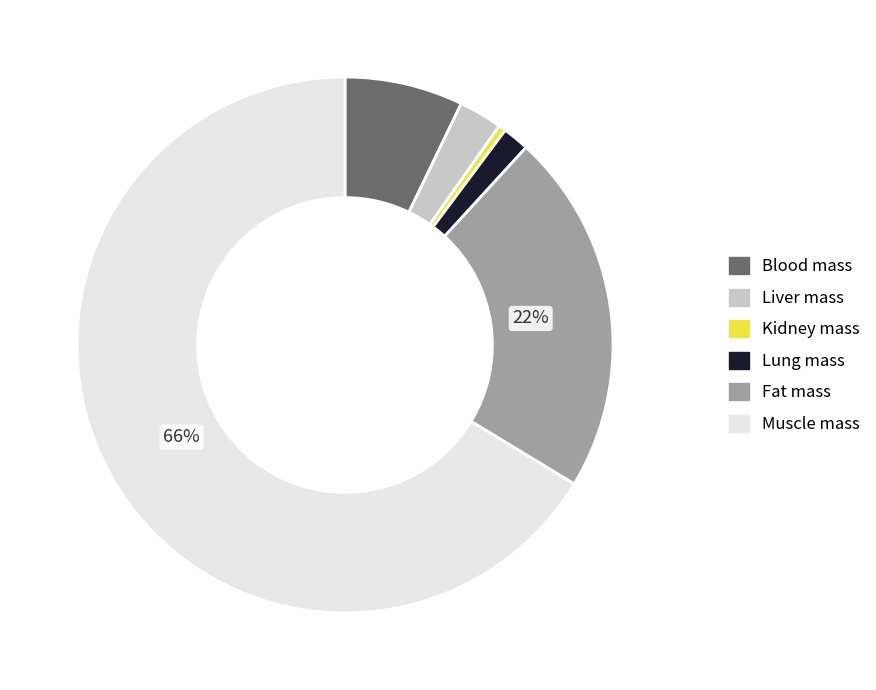

How many segments does this pie chart have?

6